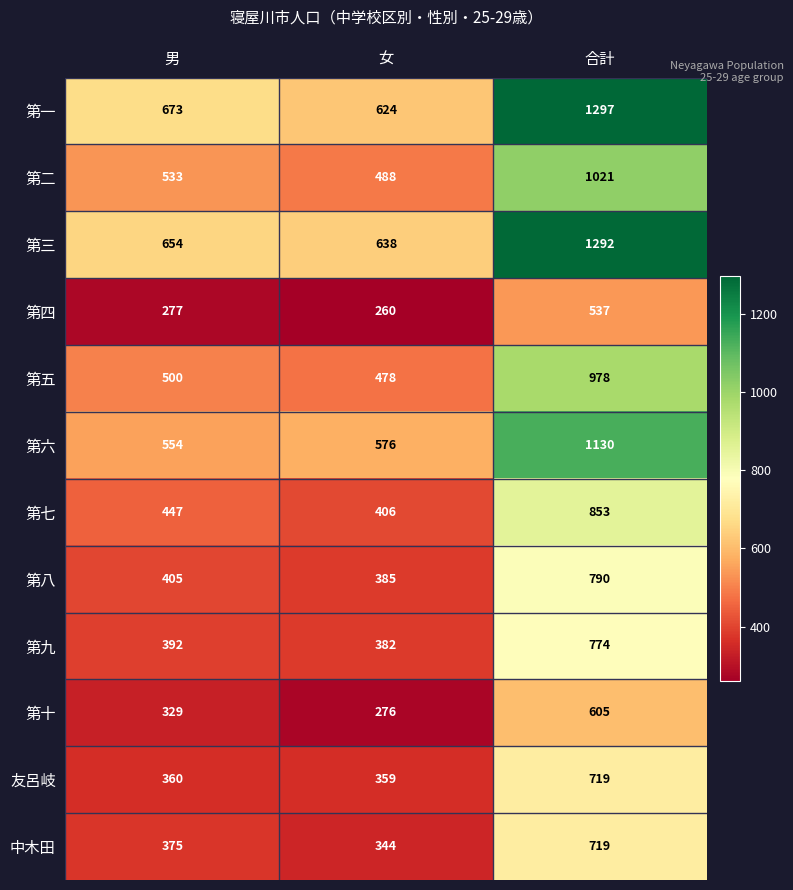

At 女, list the series in order from largest to smallest.

第三, 第一, 第六, 第二, 第五, 第七, 第八, 第九, 友呂岐, 中木田, 第十, 第四